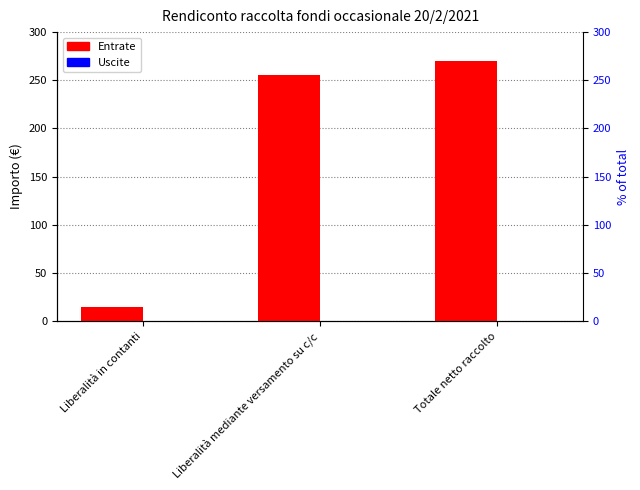

How many values in the Entrate series exceed 255?

1